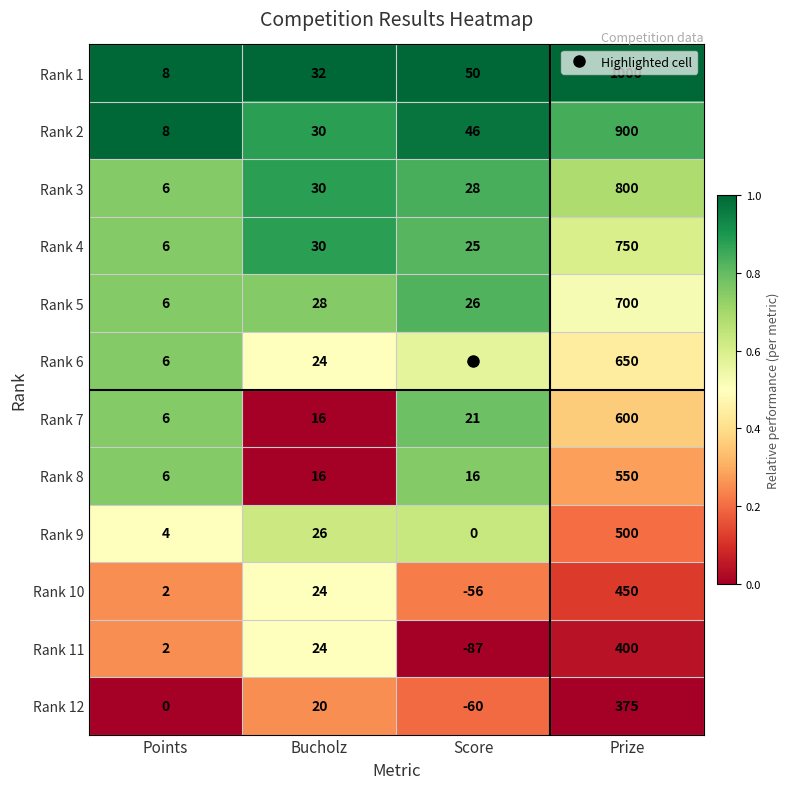

What is the total value across all series at Prize?

7675